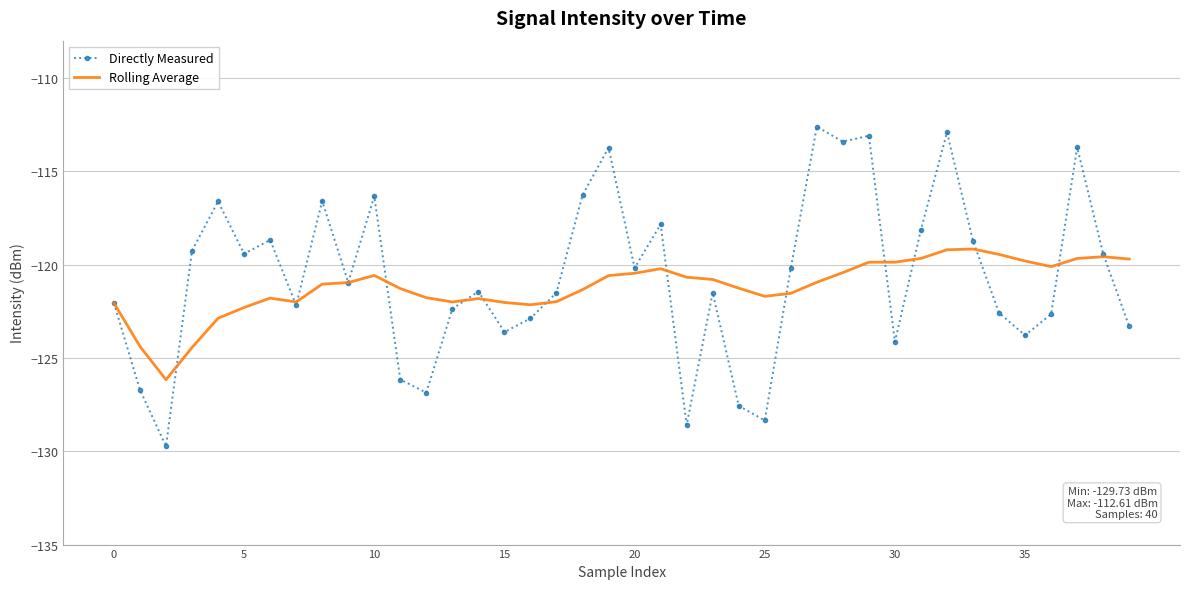

What is the maximum value shown in the chart?

-112.6